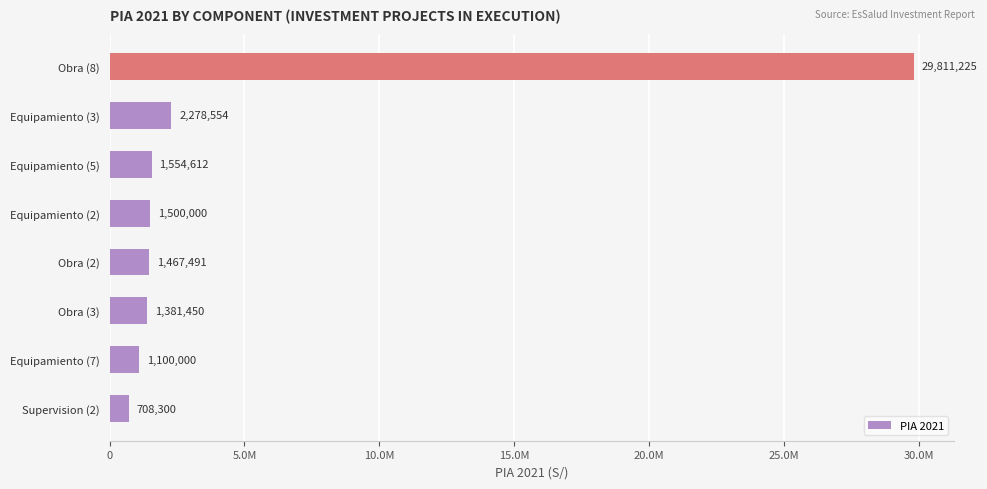

At which label is the value closest to 15259762?

Equipamiento (3)